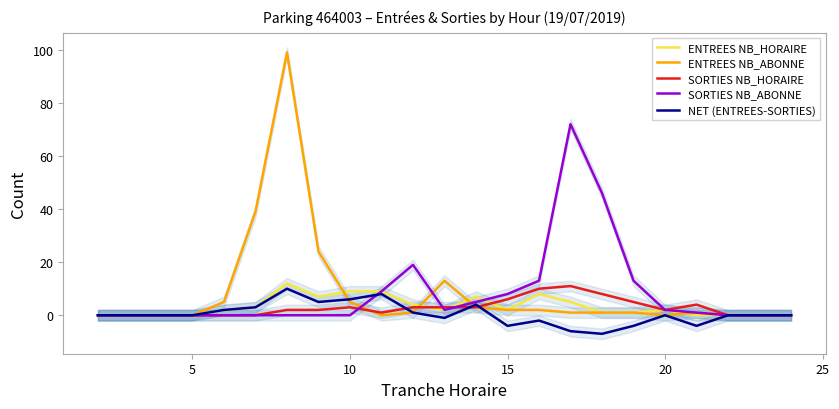

After their last crossing, which series has the higher values: SORTIES NB_ABONNE or ENTREES NB_HORAIRE?

SORTIES NB_ABONNE